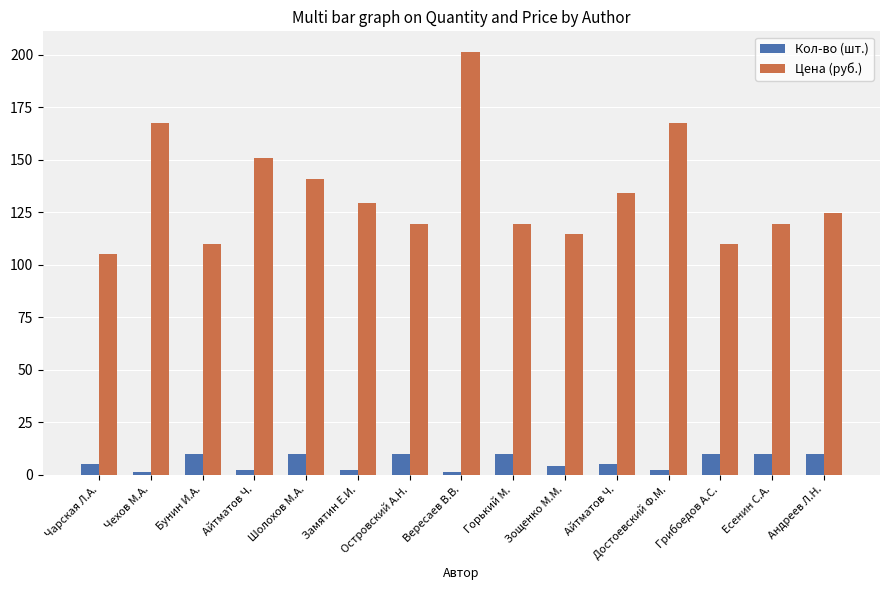

List the series in order of their peak value, highest first.

Цена (руб.), Кол-во (шт.)